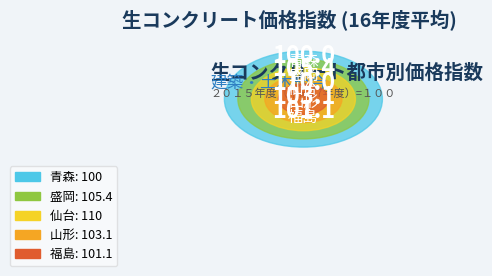

Does 青森 represent more than half of the total?

No